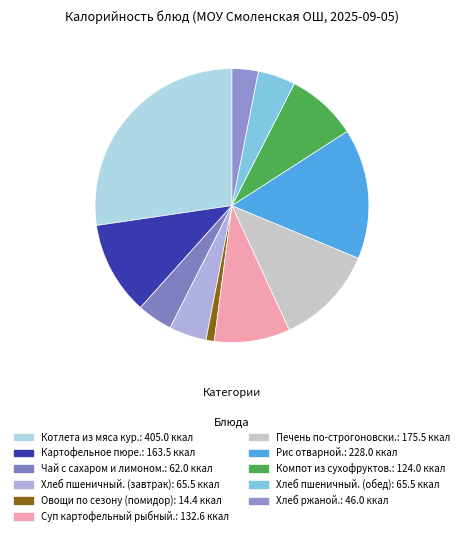

How many slices are in this pie chart?

11